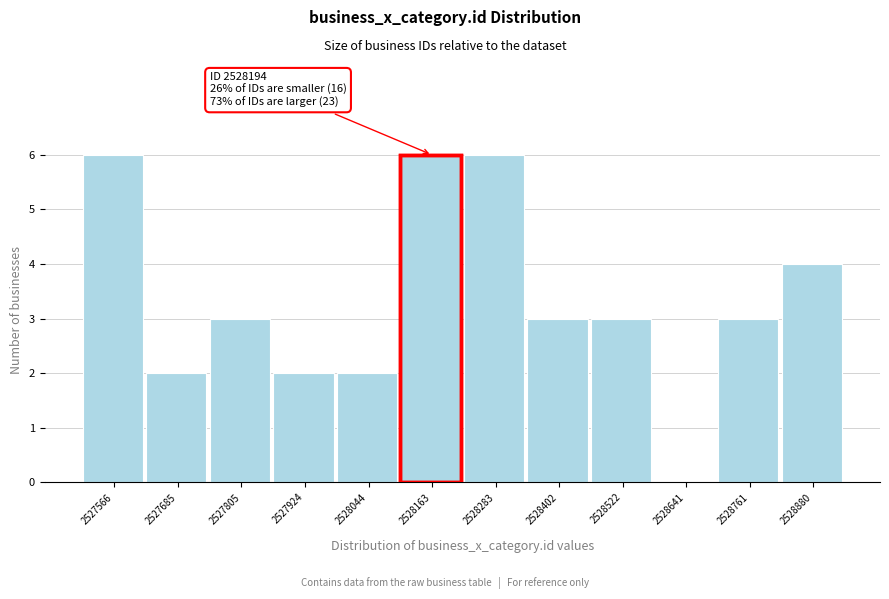

Reading left to right, what are all the values shown in this chart?

2527566=6	2527685=2	2527805=3	2527924=2	2528044=2	2528163=6	2528283=6	2528402=3	2528522=3	2528641=0	2528761=3	2528880=4